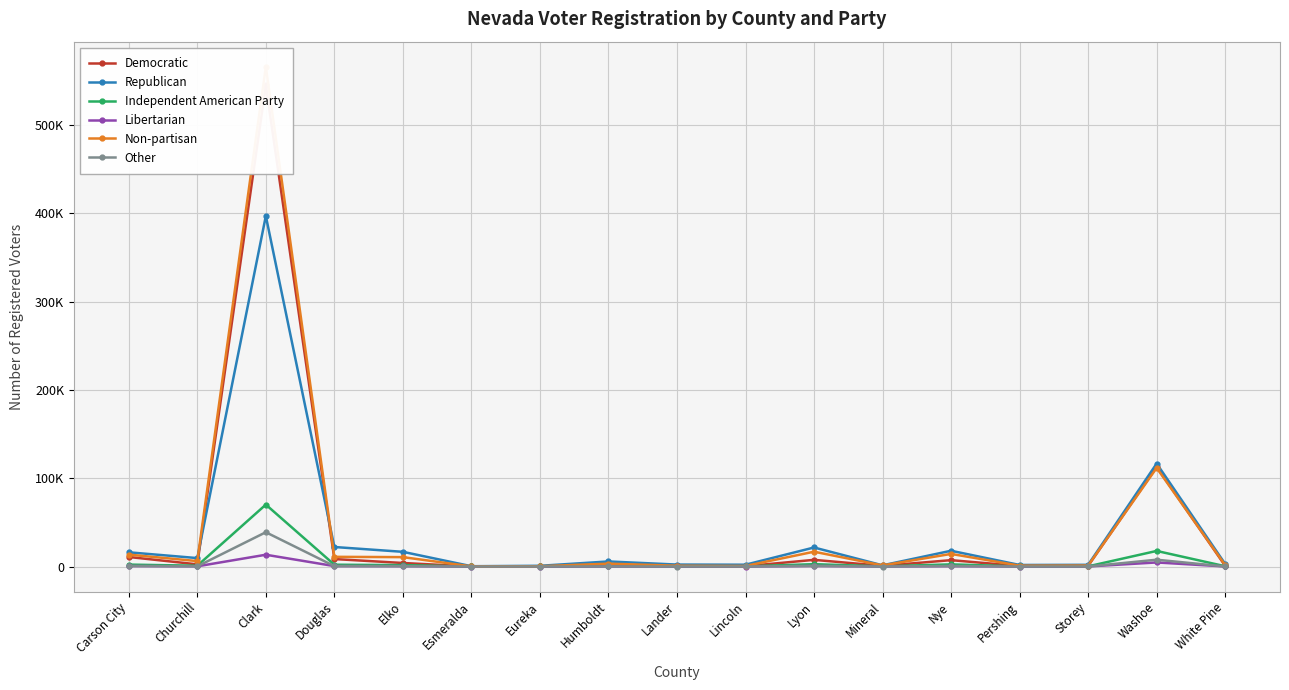

True or false: Other and Non-partisan cross at least once.

False